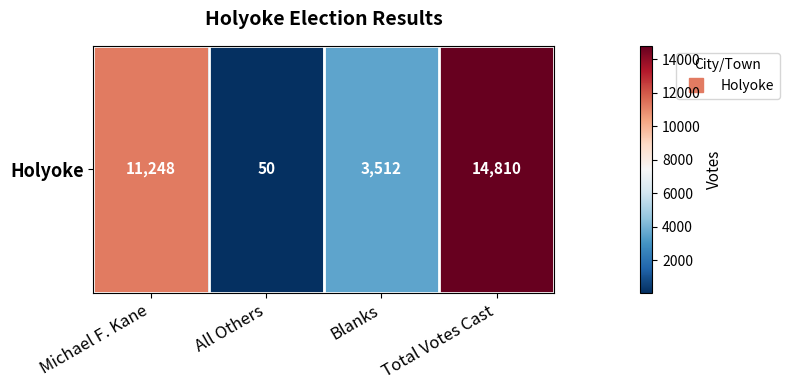

What is the sum of the values at Blanks and Michael F. Kane?

14760